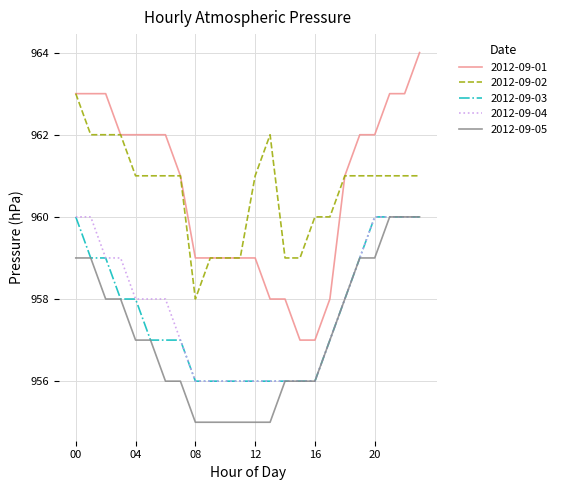

What is the maximum value shown in the chart?

964